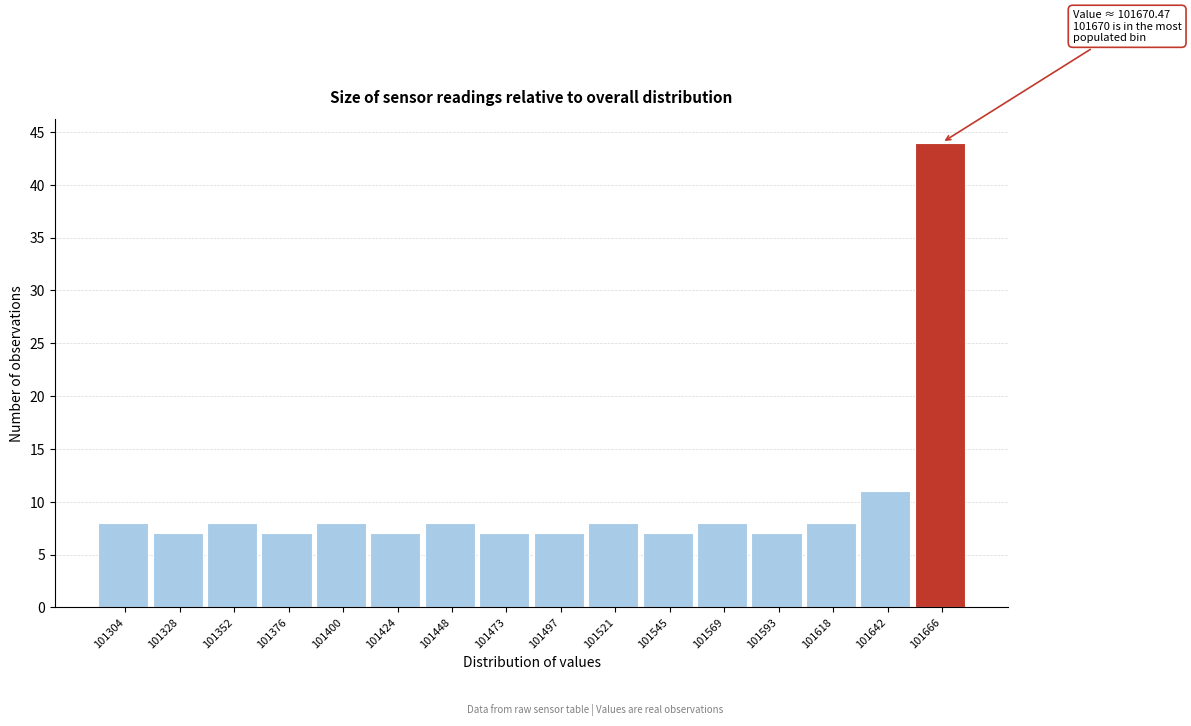

Reading right to left, extract all data points from this chart.

44	11	8	7	8	7	8	7	7	8	7	8	7	8	7	8